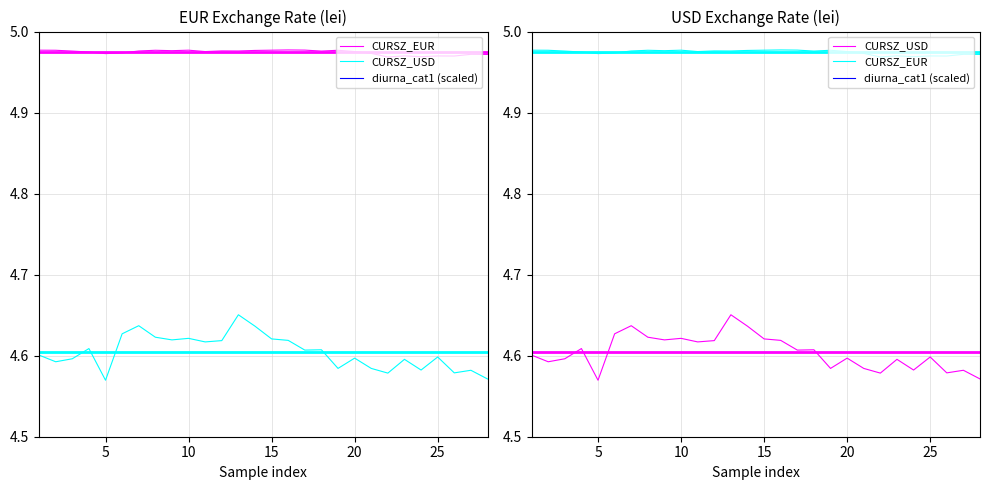

What is the value of the CURSZ_EUR point at the 10th from the left?

5.0